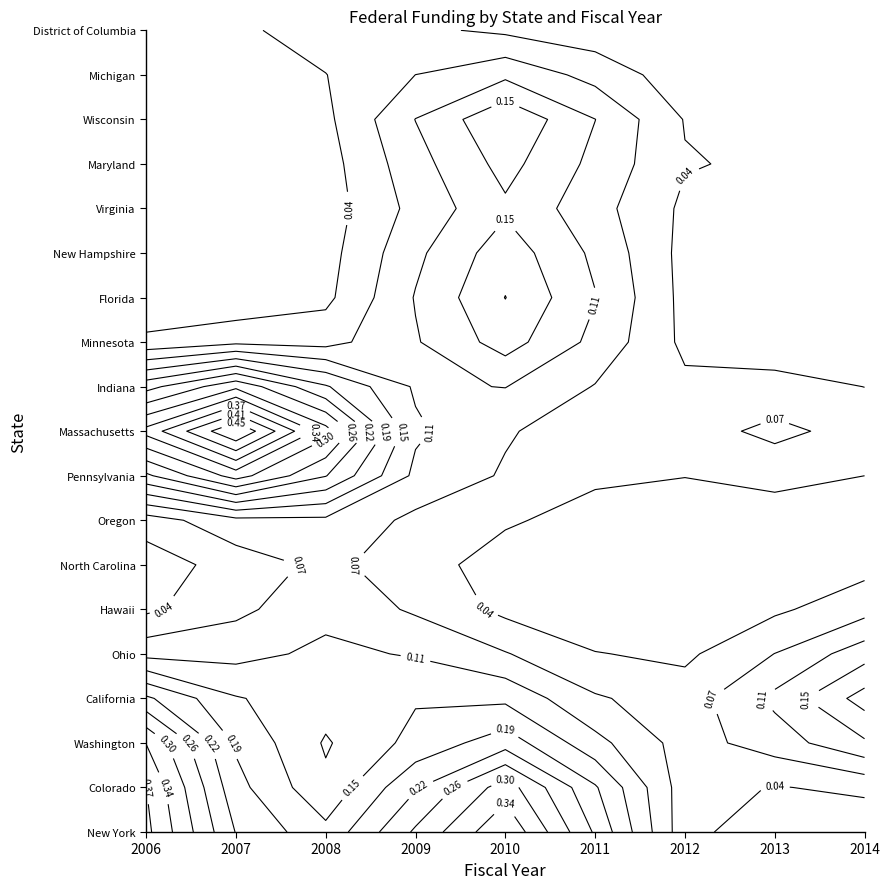

What is the difference between the values at 2 and 8?

6